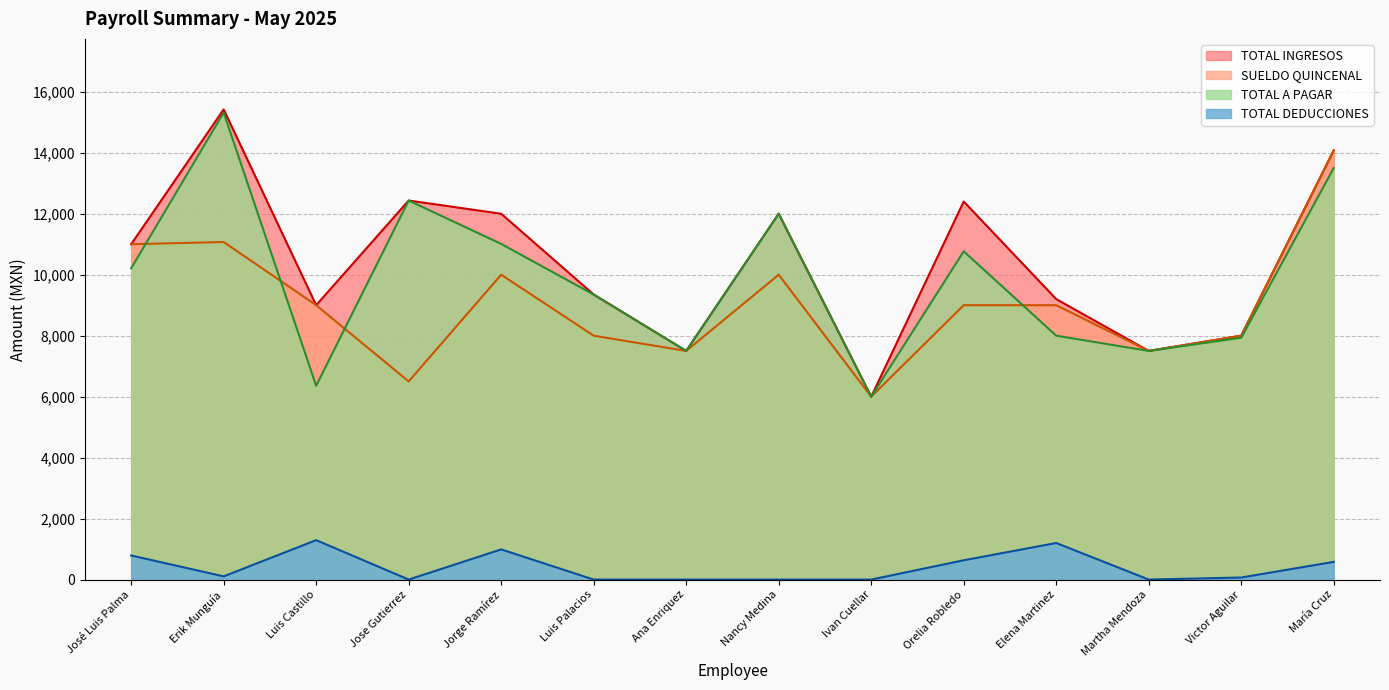

Rank the categories by SUELDO QUINCENAL value from highest to lowest.

María Cruz, Erik Munguía, José Luis Palma, Jorge Ramírez, Nancy Medina, Luis Castillo, Orelia Robledo, Elena Martinez, Luis Palacios, Victor Aguilar, Ana Enriquez, Martha Mendoza, Jose Gutierrez, Ivan Cuellar